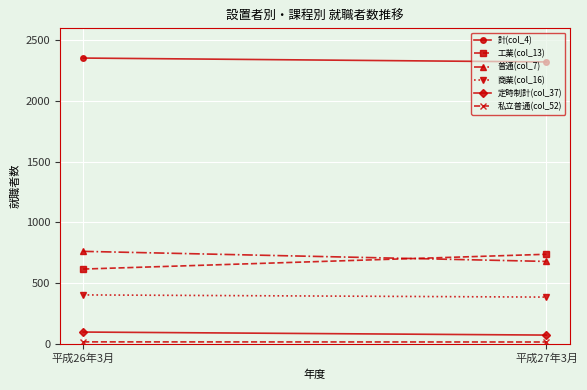

The 商業(col_16) series shows 566 at 平成26年3月. True or false?

False